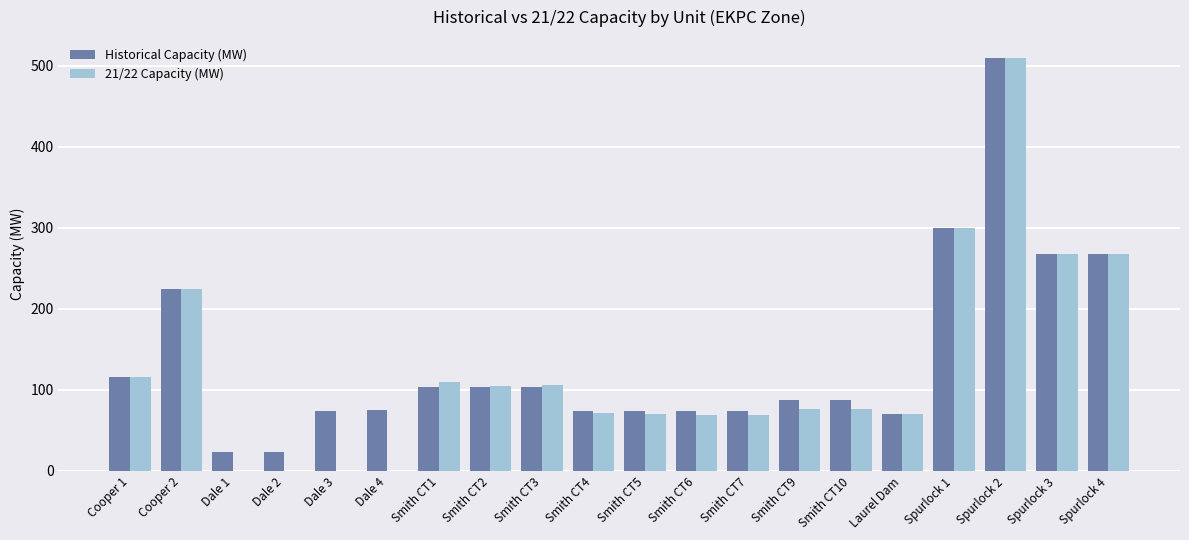

What is the maximum value for Historical Capacity (MW)?

510.0